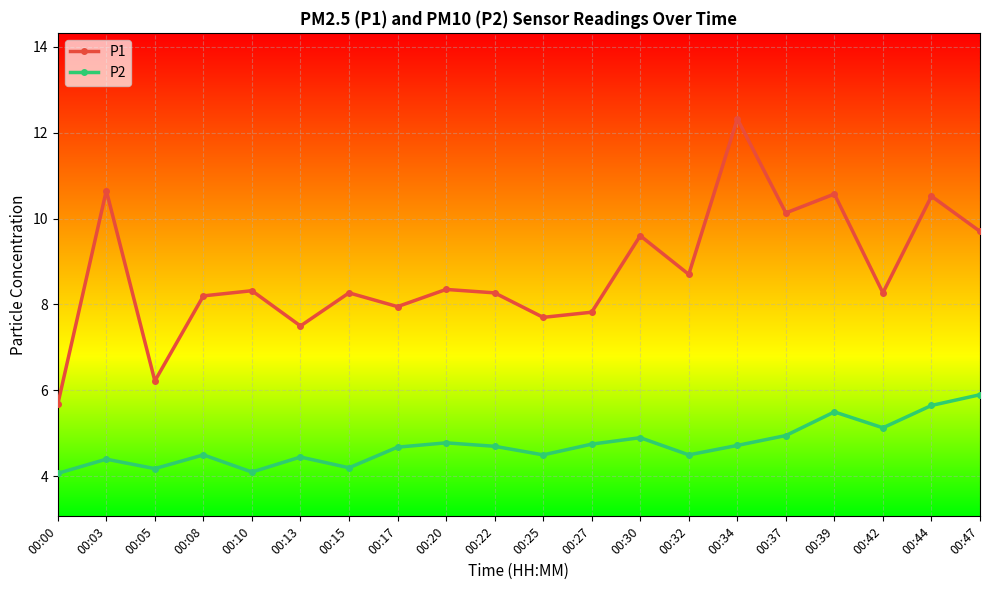

What are all the series names shown in the legend?

P1, P2